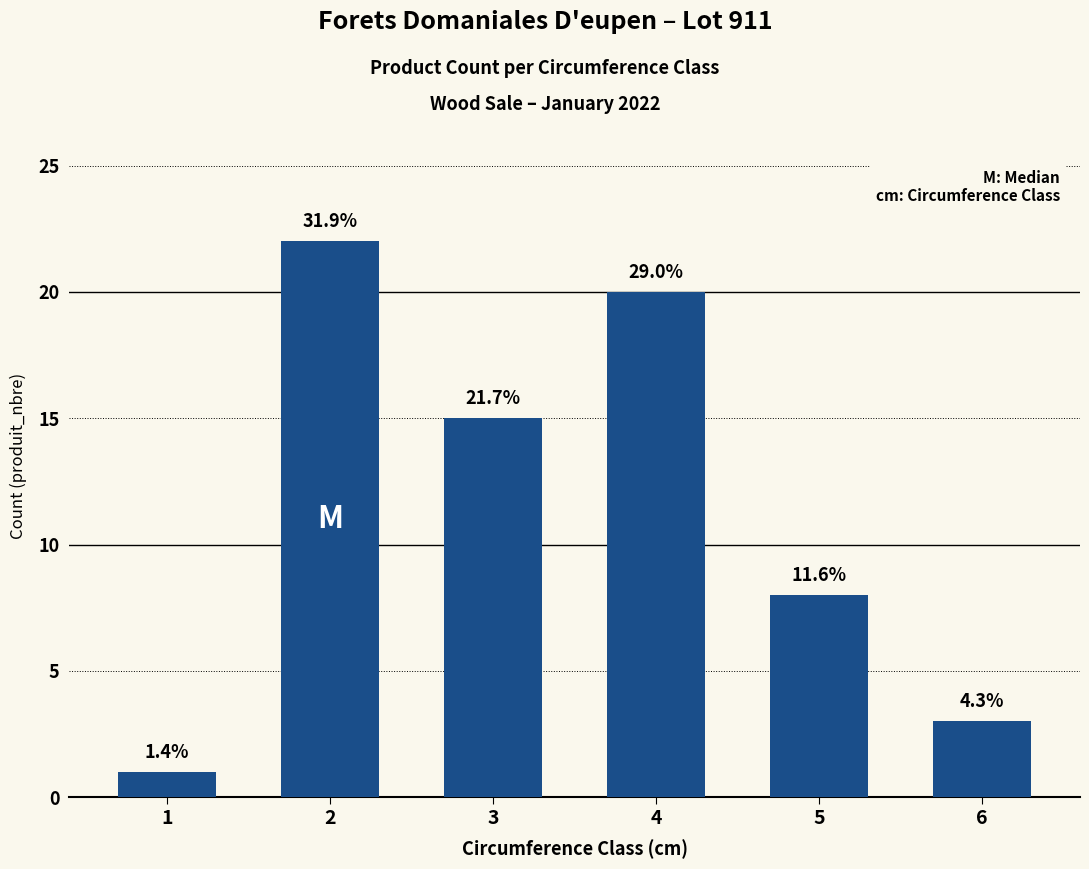

What is the difference between the values at 6 and 2?

19